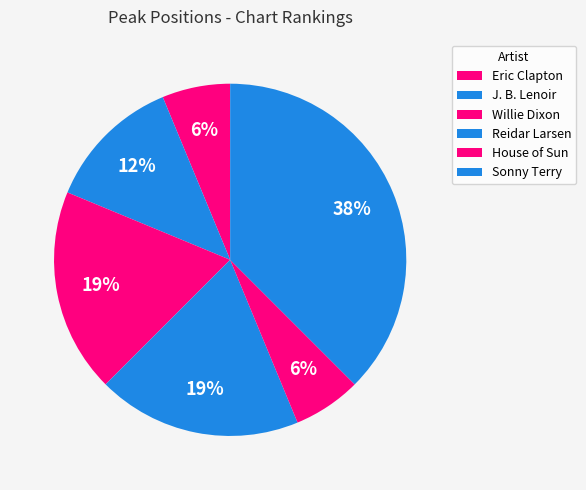

To the nearest percent, what is the difference between the largest and smallest slice percentages?

31%